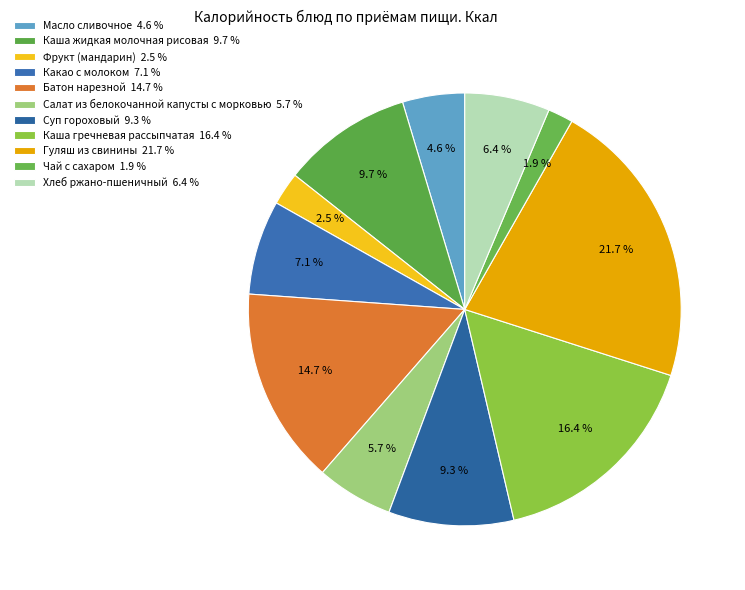

True or false: Салат из белокочанной капусты с морковью accounts for 11% of the total.

False